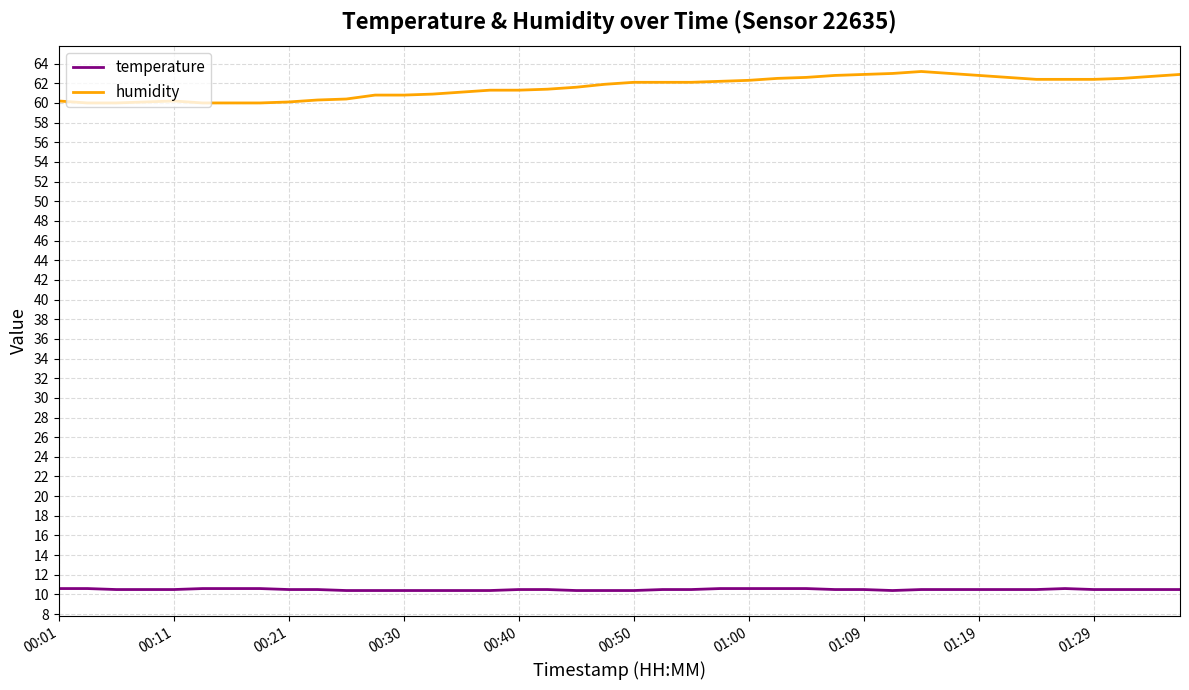

List the series in order of their overall mean, highest first.

humidity, temperature